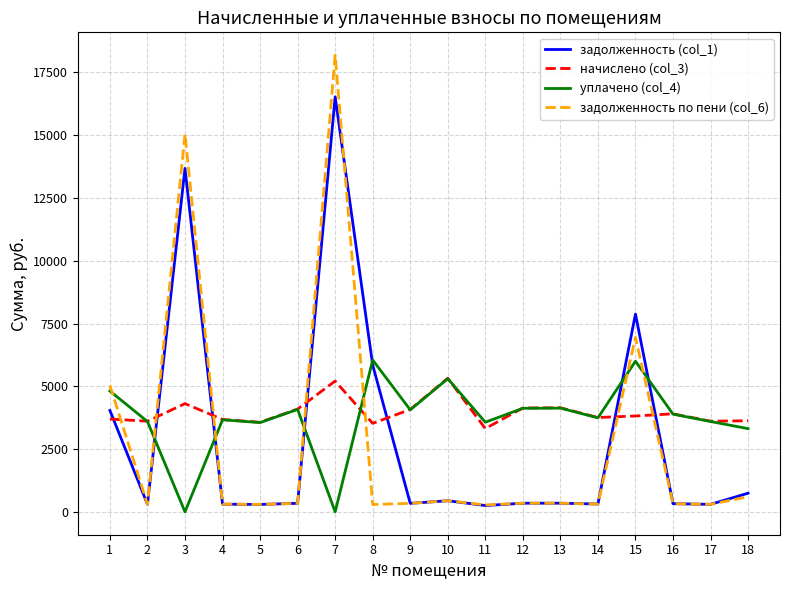

At which label does уплачено (col_4) first exceed 3891?

1